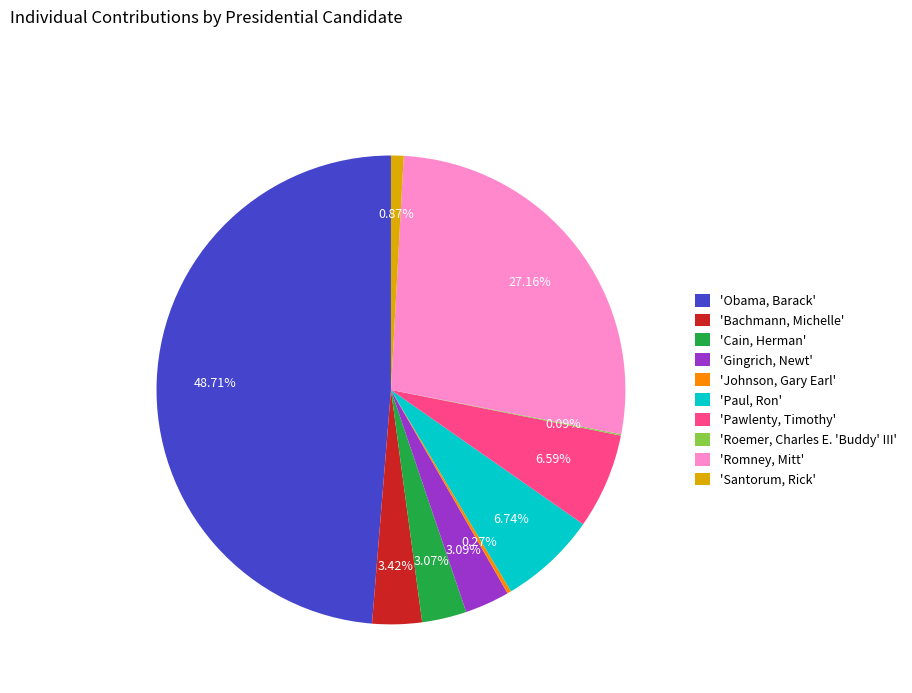

Approximately how many times larger is the value at 'Obama, Barack' compared to 'Paul, Ron'?

7.2